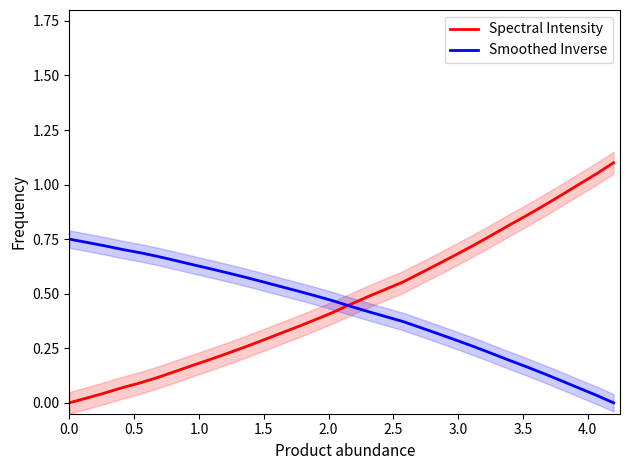

True or false: Spectral Intensity has more than 1 interior local peaks.

False